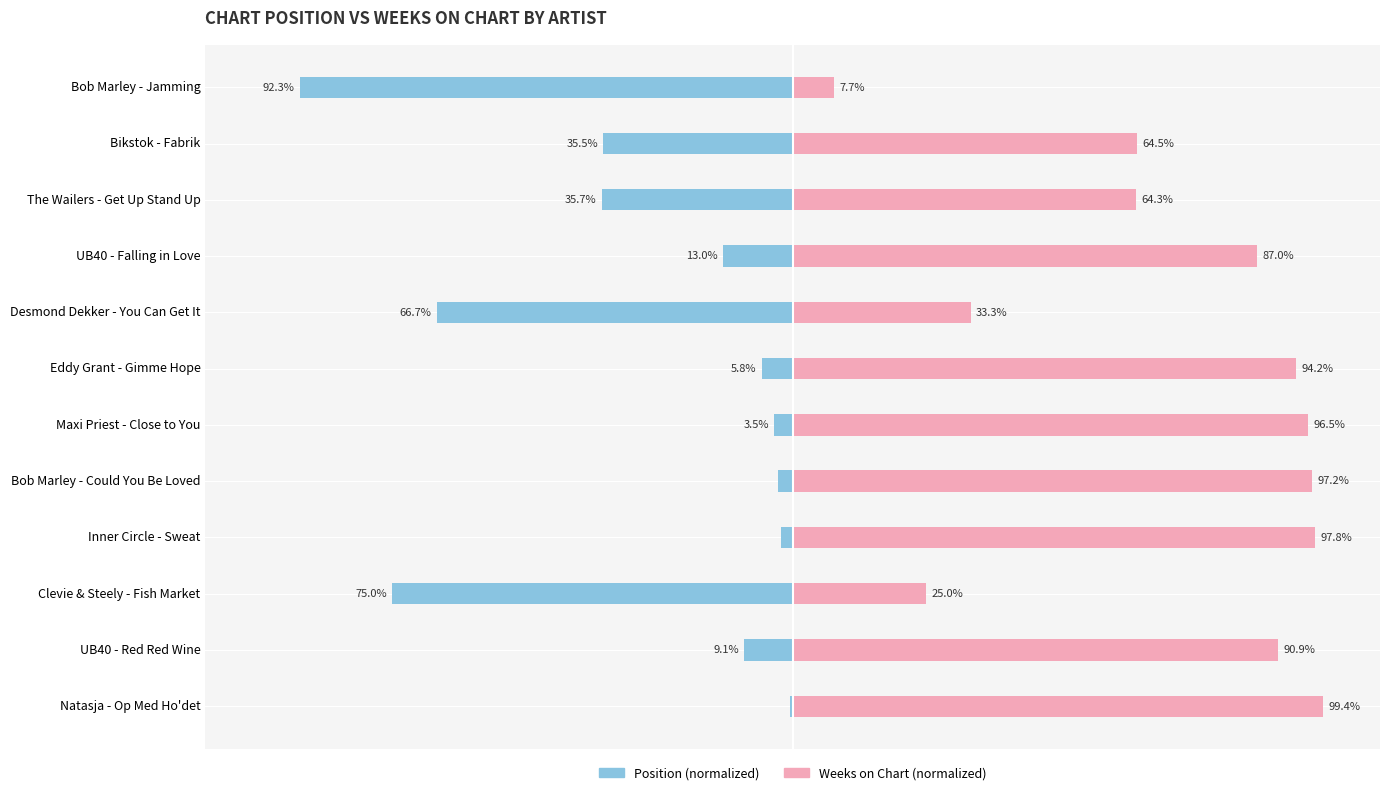

At Natasja - Op Med Ho'det, list the series in order from smallest to largest.

Position, Weeks on Chart